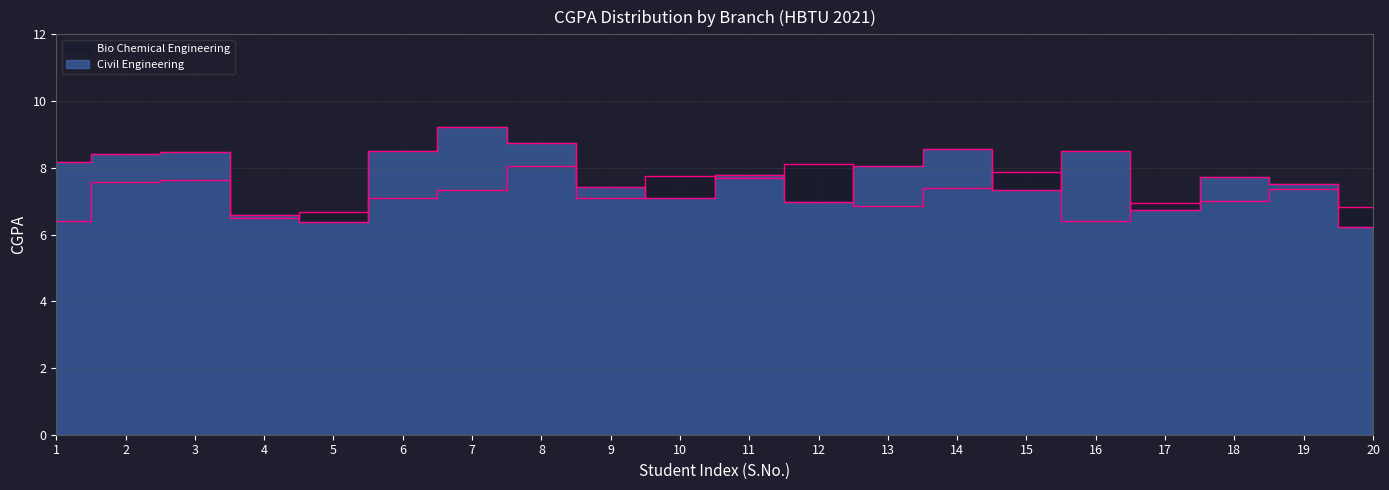

What is the average value of the Civil Engineering series?

7.7